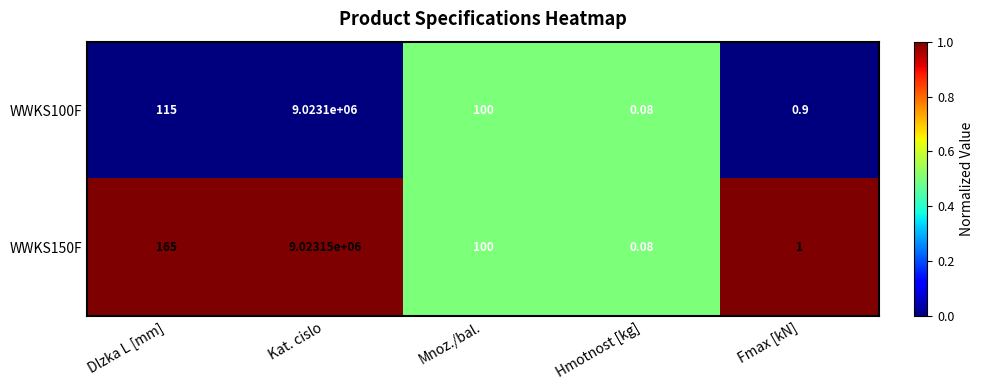

At which label does WWKS100F first exceed 100?

Dlzka L [mm]